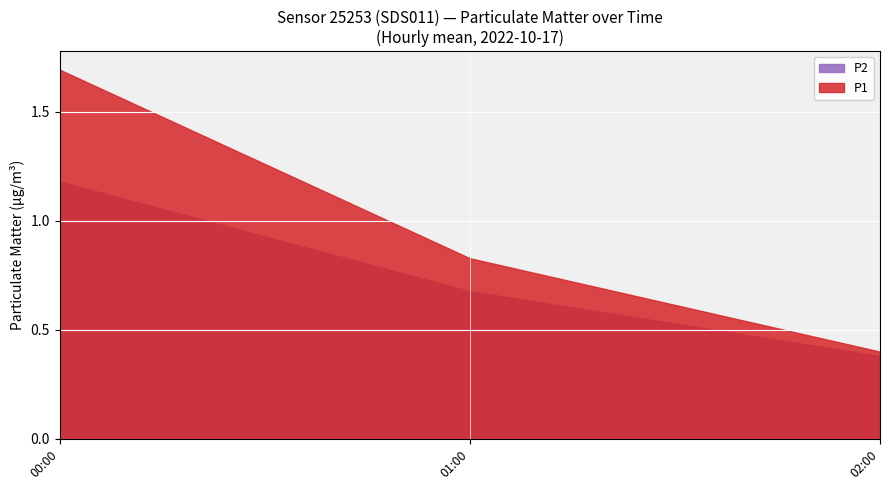

Rank the series by their average value, from lowest to highest.

P2, P1